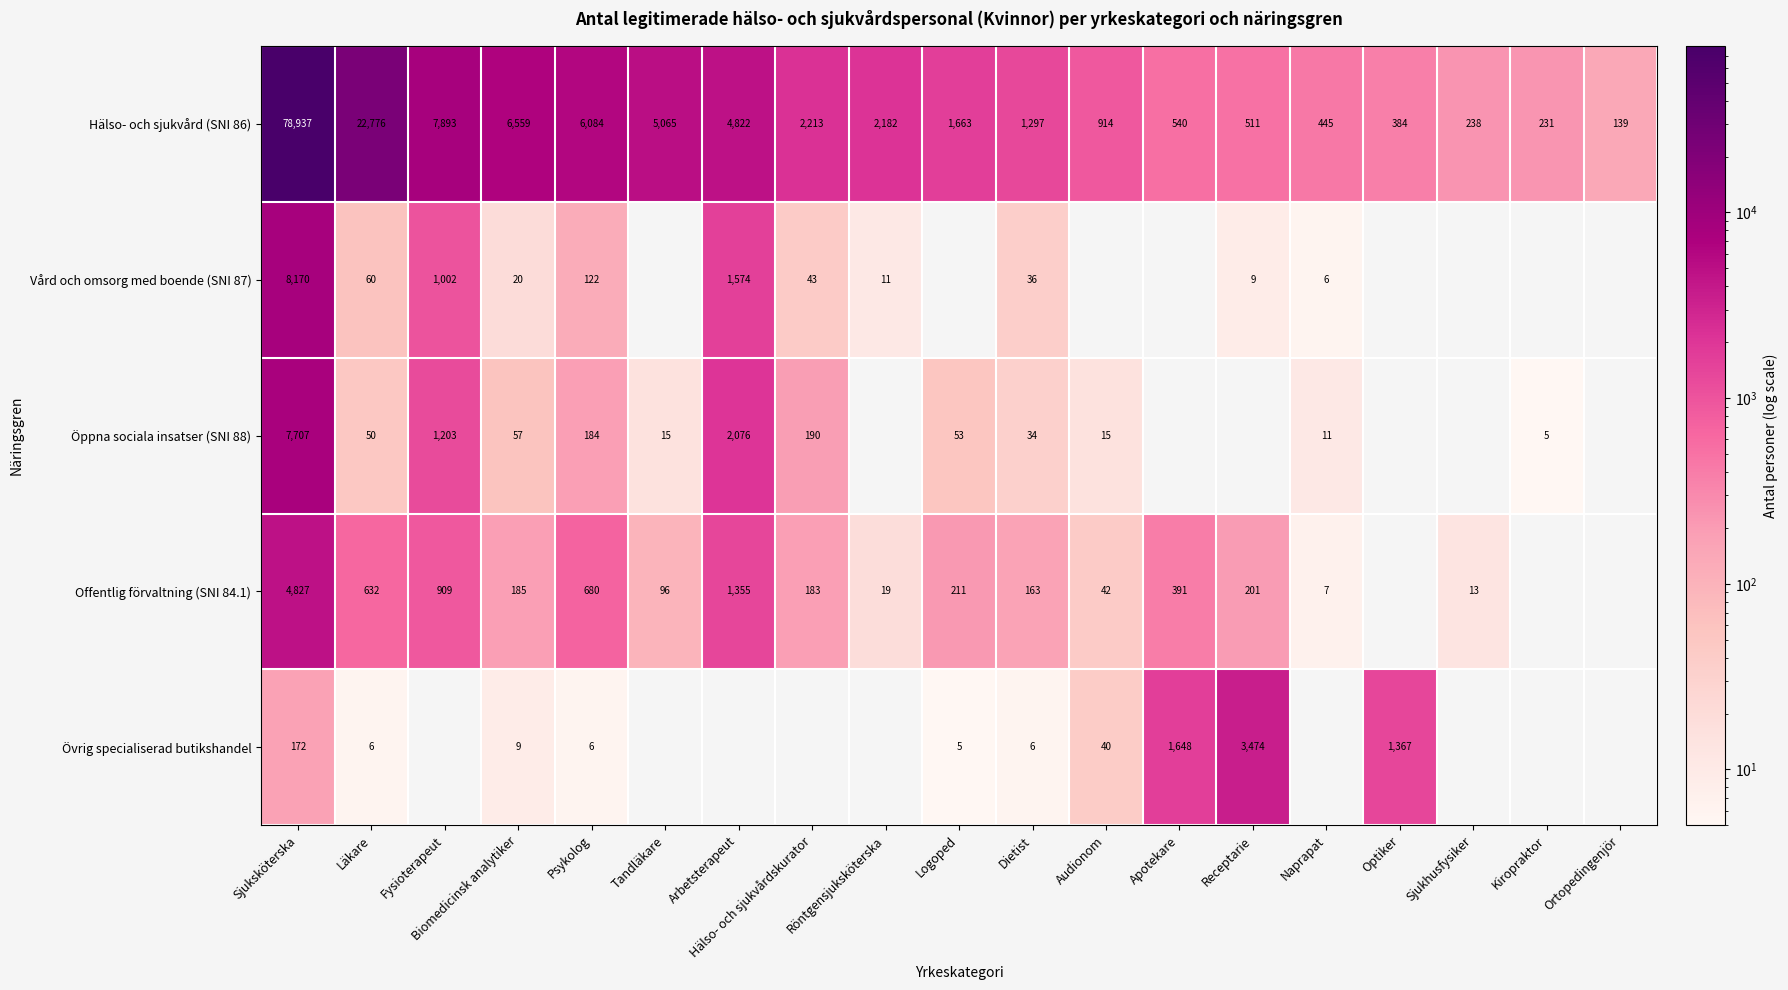

What is the sum of the Vård och omsorg med boende (SNI 87) values at Naprapat and Röntgensjuksköterska?

17